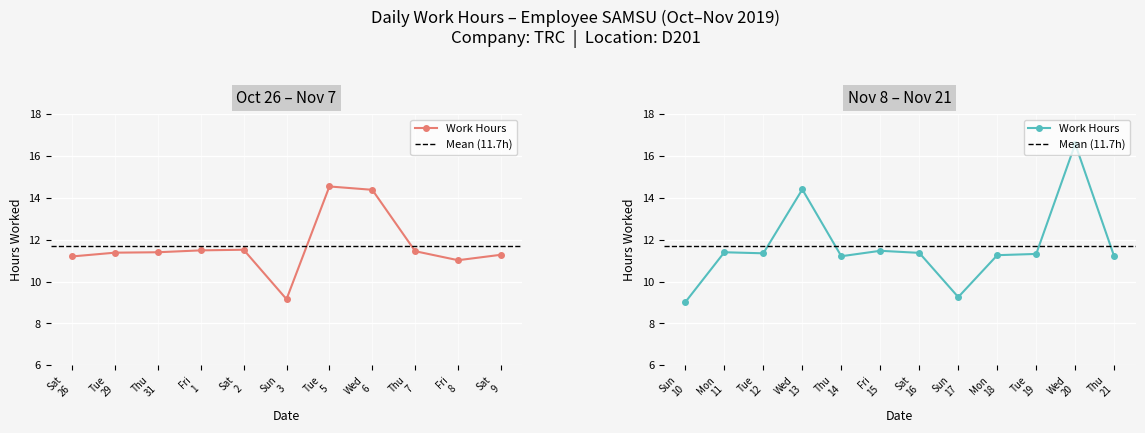

Approximately how many times larger is the value at 12 compared to 3?

1.2